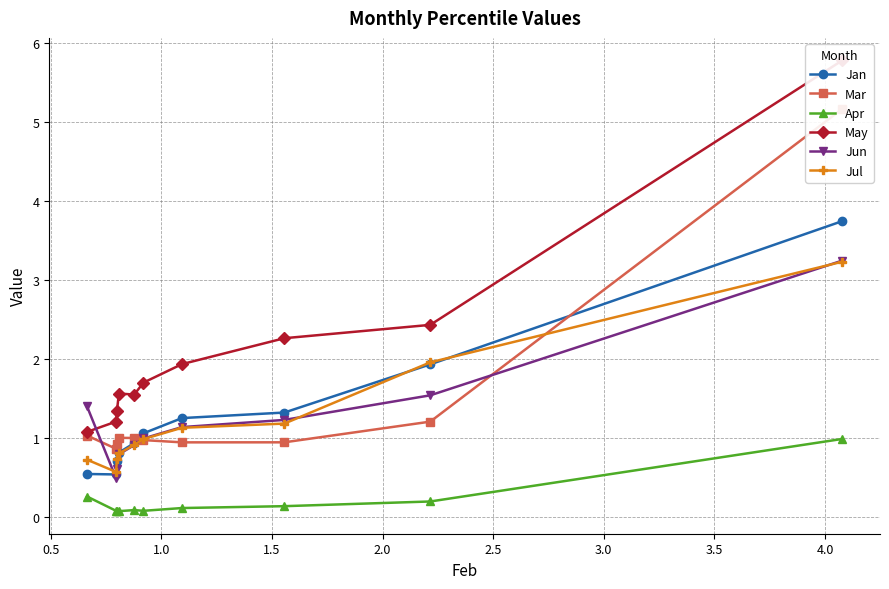

True or false: Jan has more than 2 points higher than both neighbors.

False